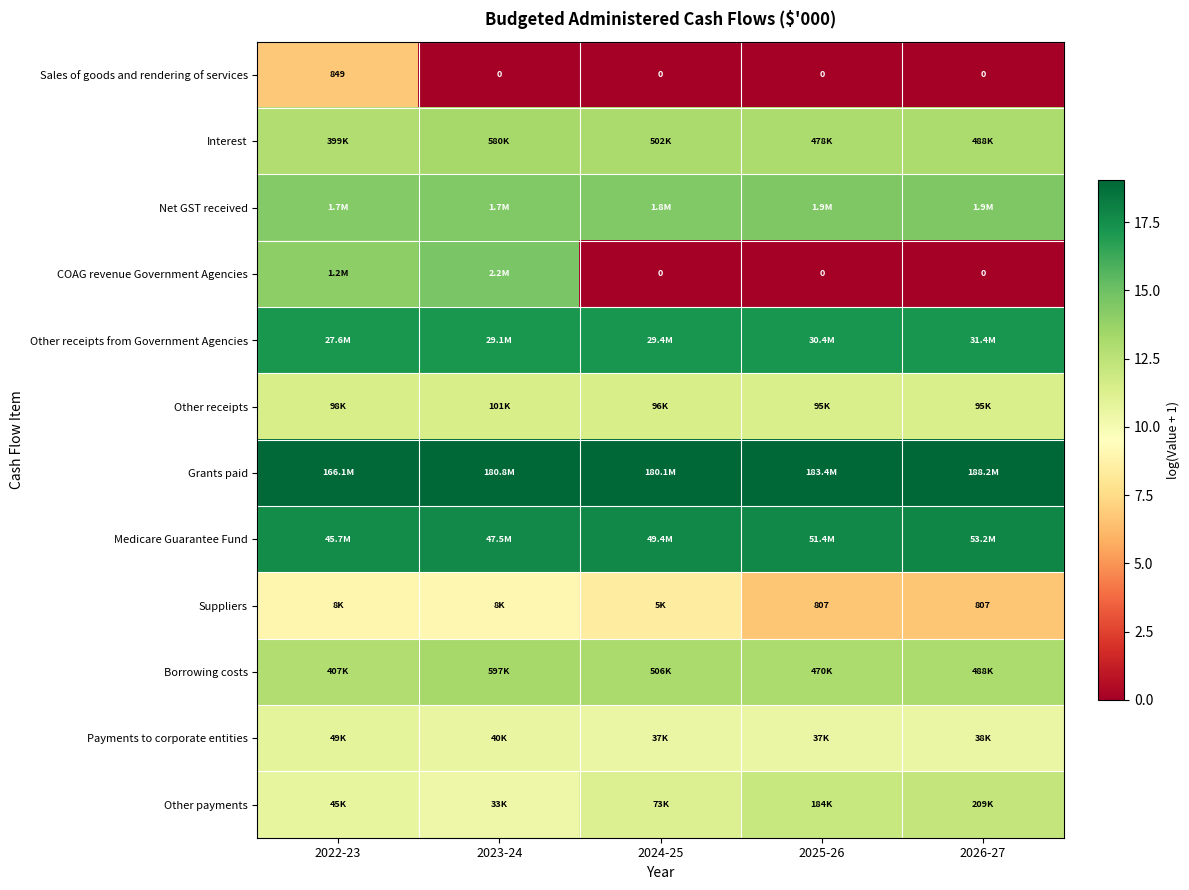

What is the difference between the maximum and minimum values in the Net GST received series?

0.1